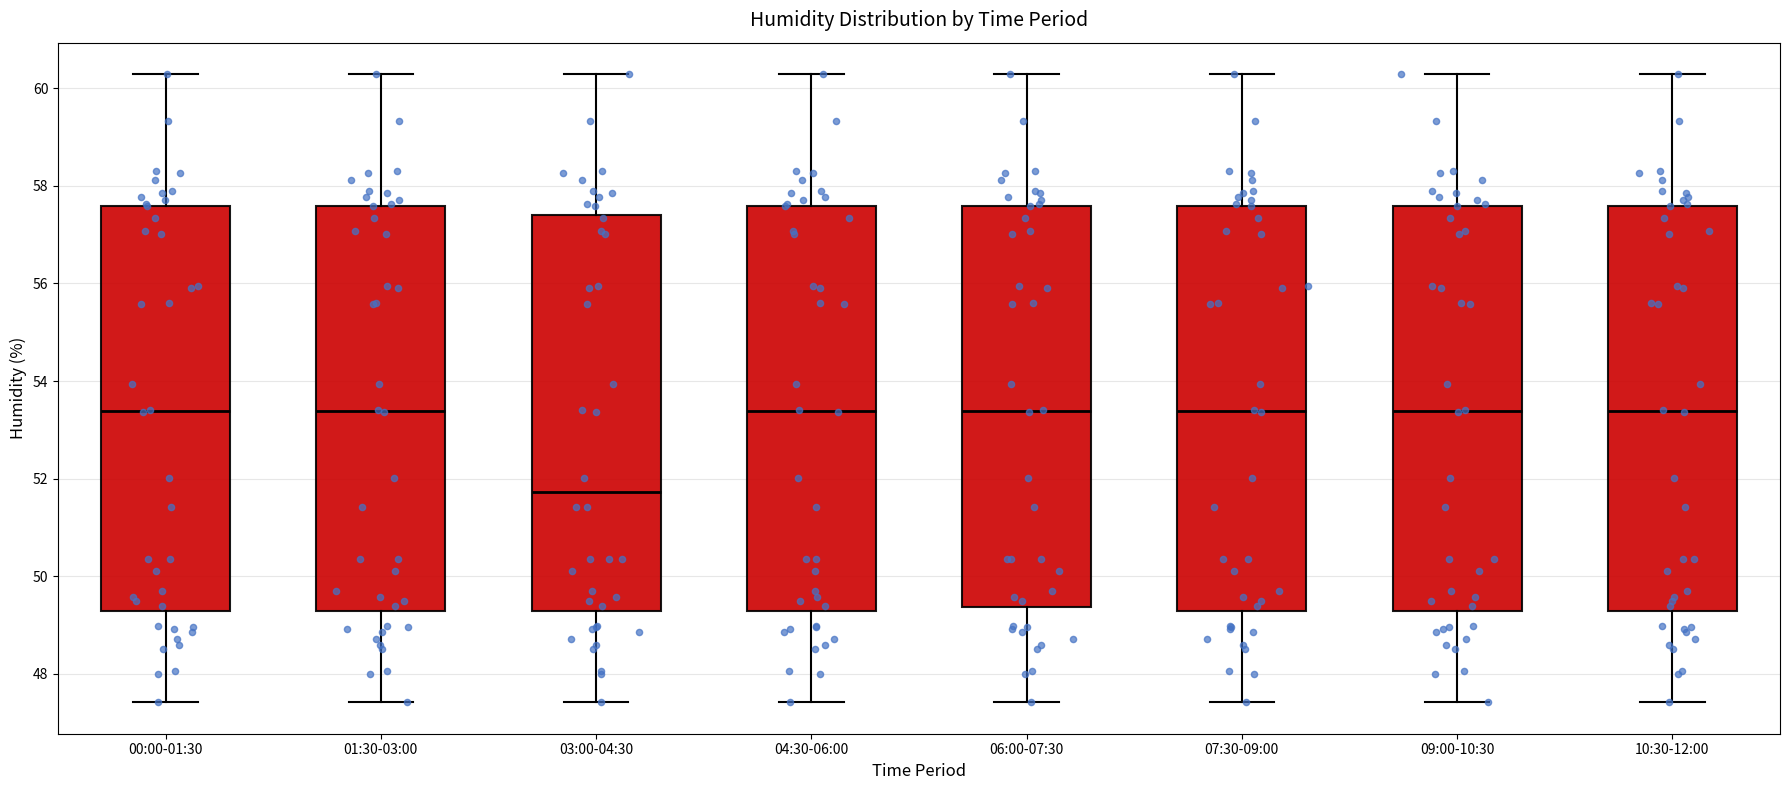

Reading left to right, read every box against the y-axis: the position of its median line, the range the box covers, and the ends of its whiskers. The values are not printed on the chart, so give them approximately, as read against the axis.

00:00-01:30: median 53.4, box 49.2 to 57.6, whiskers 47.4 to 60.2
01:30-03:00: median 53.4, box 49.2 to 57.6, whiskers 47.4 to 60.2
03:00-04:30: median 51.8, box 49.2 to 57.4, whiskers 47.4 to 60.2
04:30-06:00: median 53.4, box 49.2 to 57.6, whiskers 47.4 to 60.2
06:00-07:30: median 53.4, box 49.4 to 57.6, whiskers 47.4 to 60.2
07:30-09:00: median 53.4, box 49.2 to 57.6, whiskers 47.4 to 60.2
09:00-10:30: median 53.4, box 49.2 to 57.6, whiskers 47.4 to 60.2
10:30-12:00: median 53.4, box 49.2 to 57.6, whiskers 47.4 to 60.2